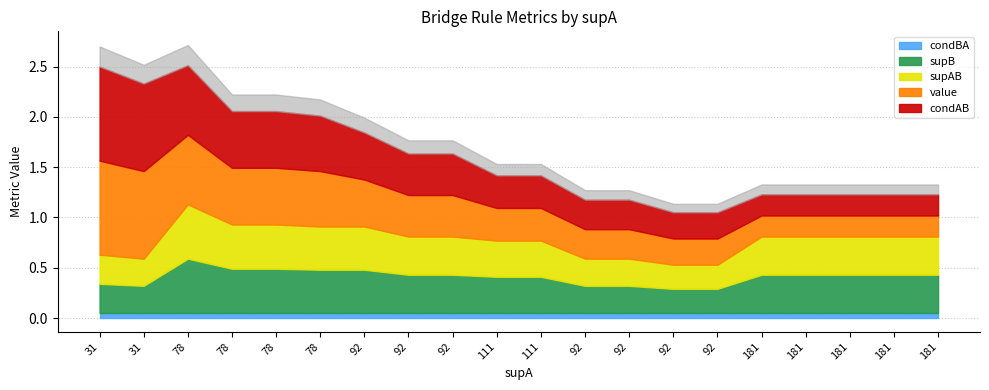

List the labels in order of condBA value, largest first.

31, 31, 78, 78, 78, 78, 92, 92, 92, 111, 111, 92, 92, 92, 92, 181, 181, 181, 181, 181